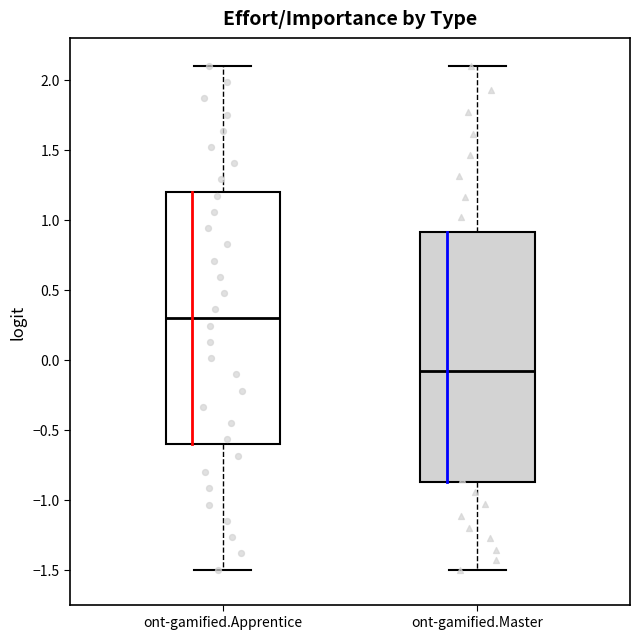

Where is the lower edge of the box for ont-gamified.Apprentice on the y-axis? The values are not printed on the chart, so give them approximately, as read against the axis.

-0.6